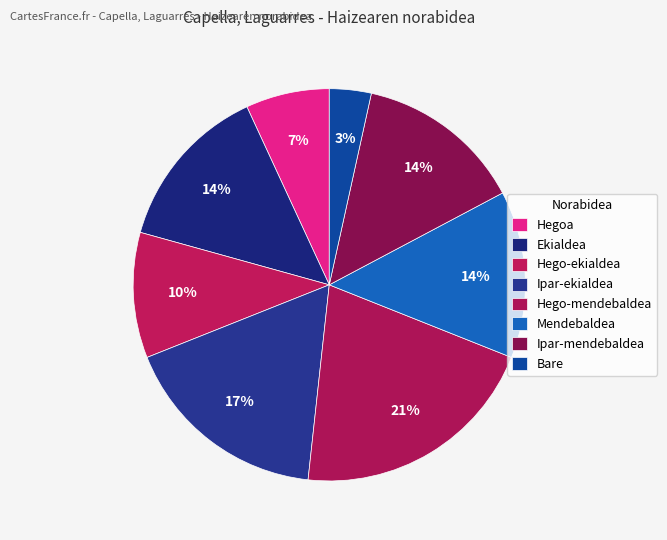

Count the number of slices in the pie.

8